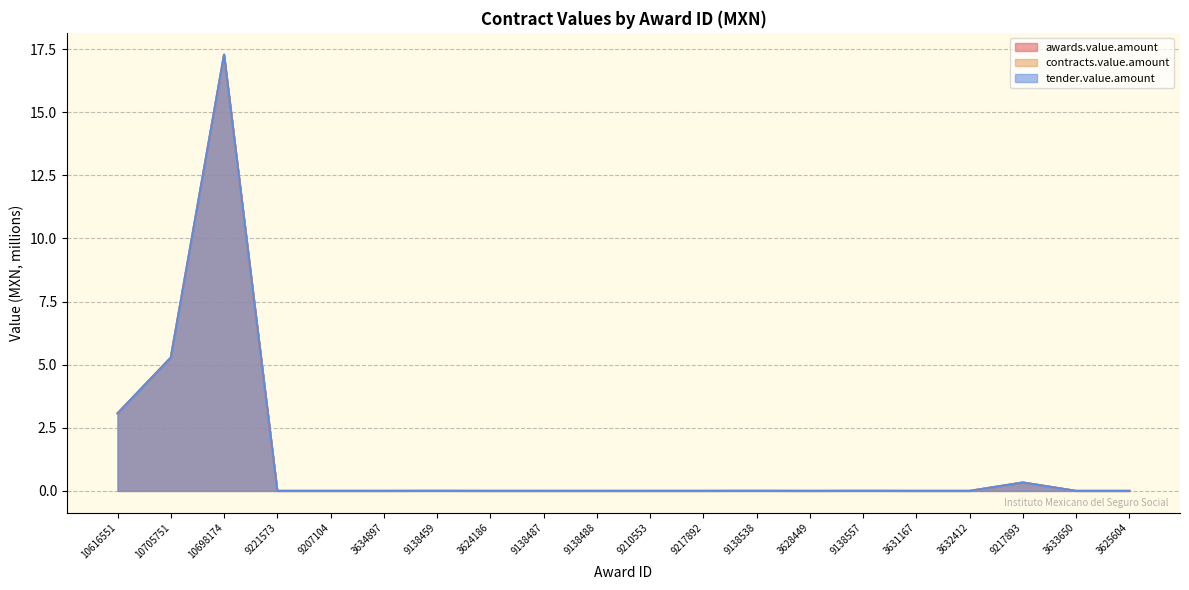

Reading right to left, what are all the values shown in this chart?

awards.value.amount: 0.0	0.0	0.3	0.0	0.0	0.0	0.0	0.0	0.0	0.0	0.0	0.0	0.0	0.0	0.0	0.0	0.0	17.3	5.3	3.1
contracts.value.amount: 0.0	0.0	0.3	0.0	0.0	0.0	0.0	0.0	0.0	0.0	0.0	0.0	0.0	0.0	0.0	0.0	0.0	17.3	5.3	3.1
tender.value.amount: 0.0	0.0	0.3	0.0	0.0	0.0	0.0	0.0	0.0	0.0	0.0	0.0	0.0	0.0	0.0	0.0	0.0	17.3	5.3	3.1